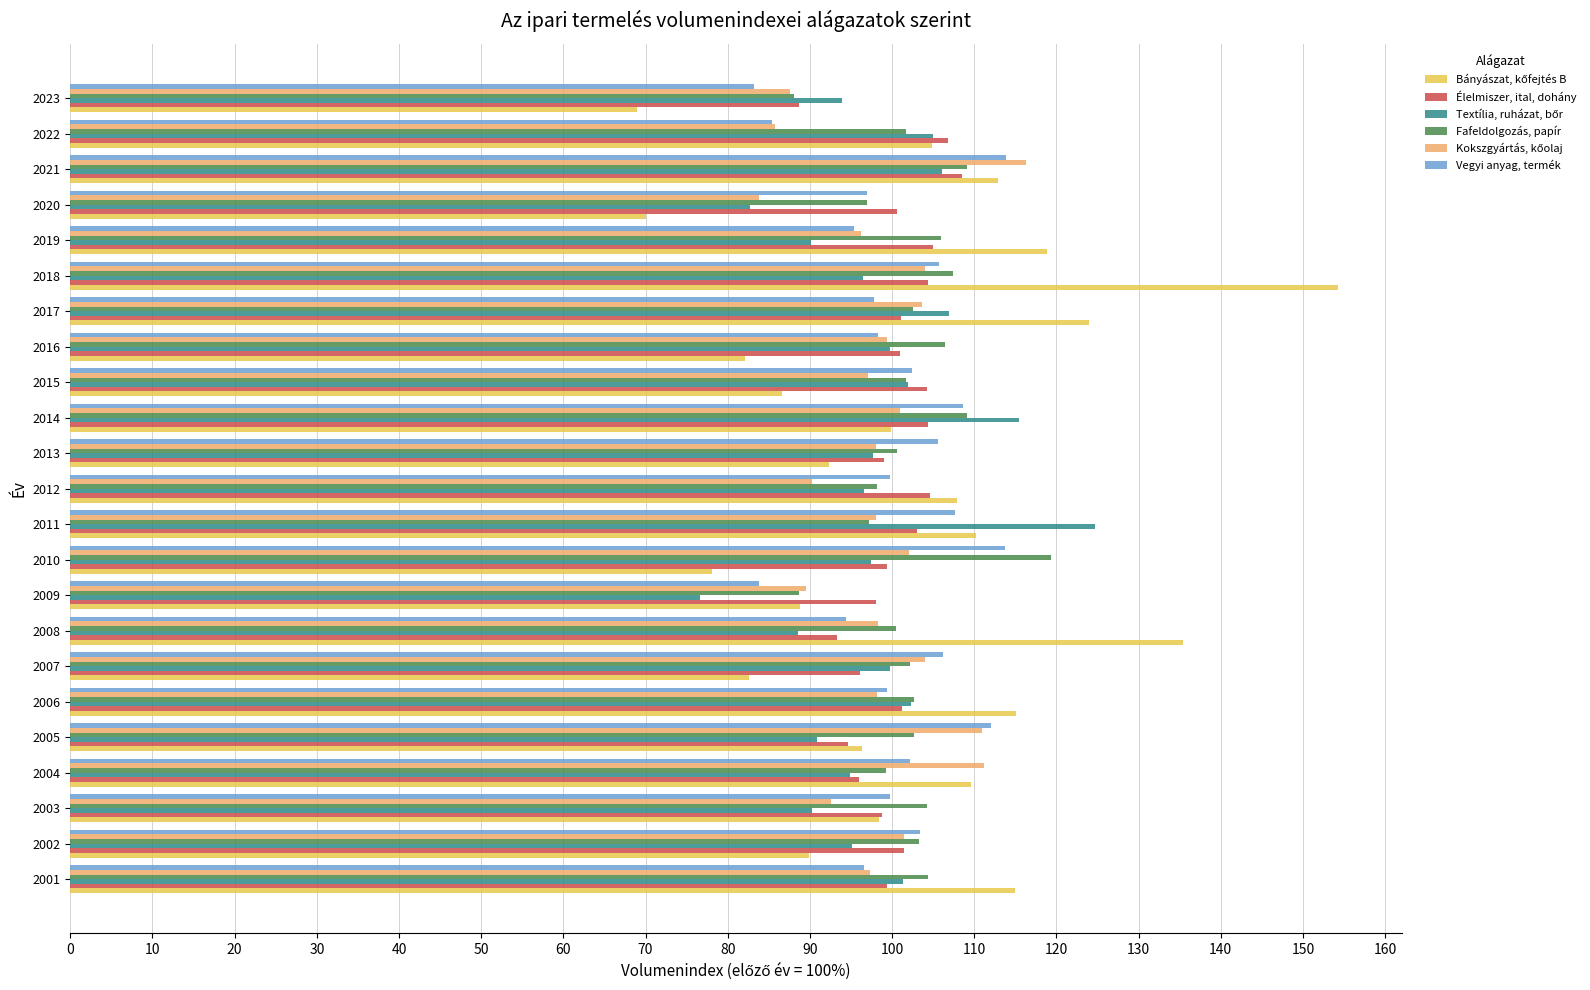

What is the difference between the maximum and minimum values in the Élelmiszer, ital, dohány series?

19.8